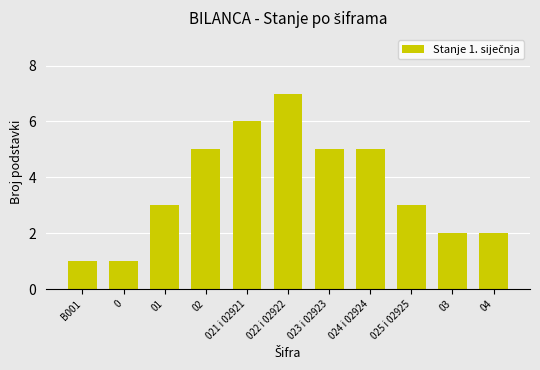

What is the maximum value shown in the chart?

7